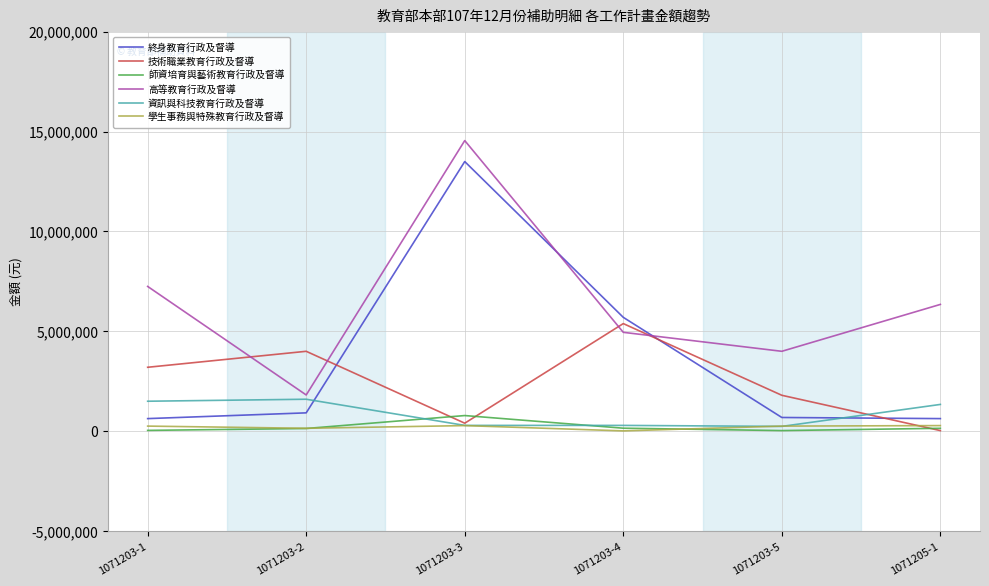

What is the approximate value of 技術職業教育行政及督導 at 1071205-1, to the nearest 100?

30000